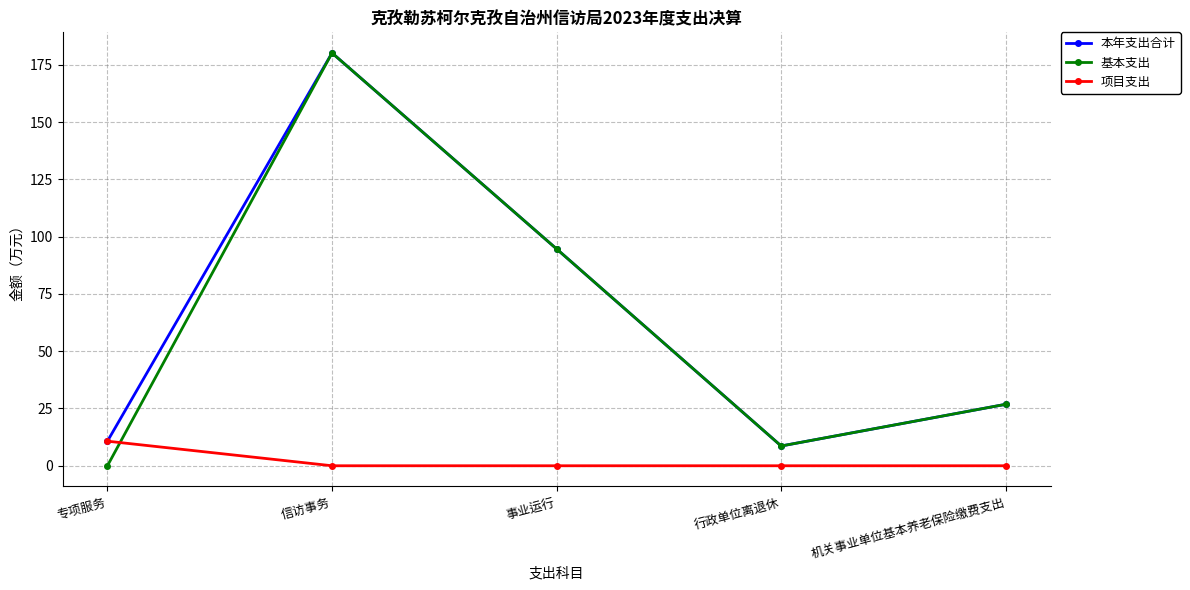

What is the greatest value displayed?

180.2